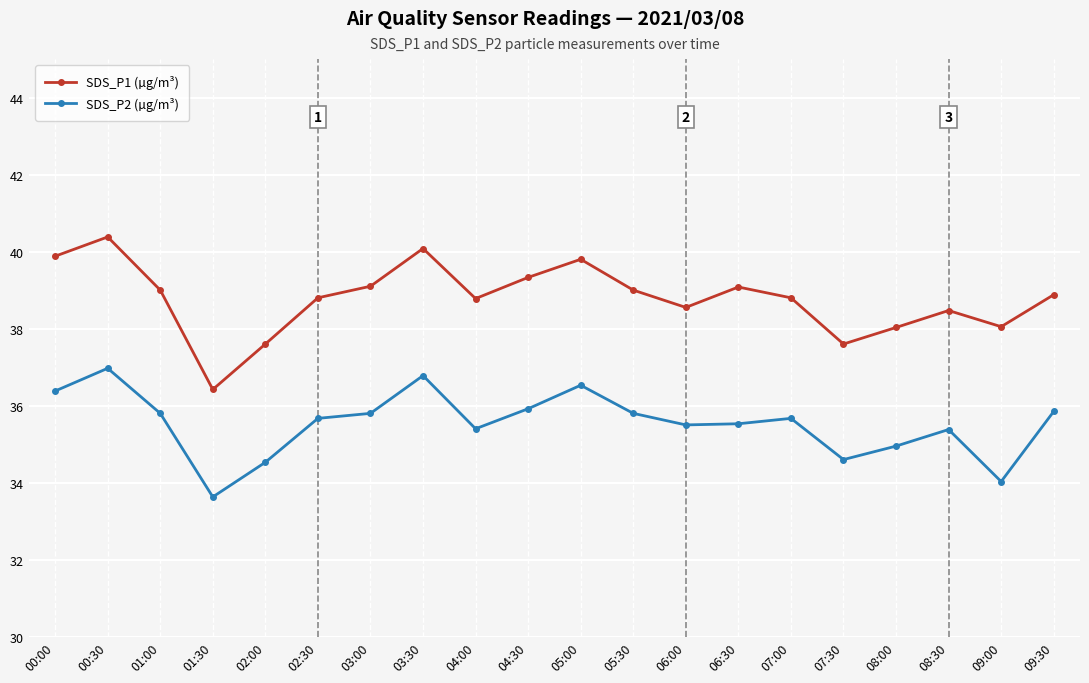

True or false: SDS_P2 (µg/m³) and SDS_P1 (µg/m³) intersect in this chart.

False